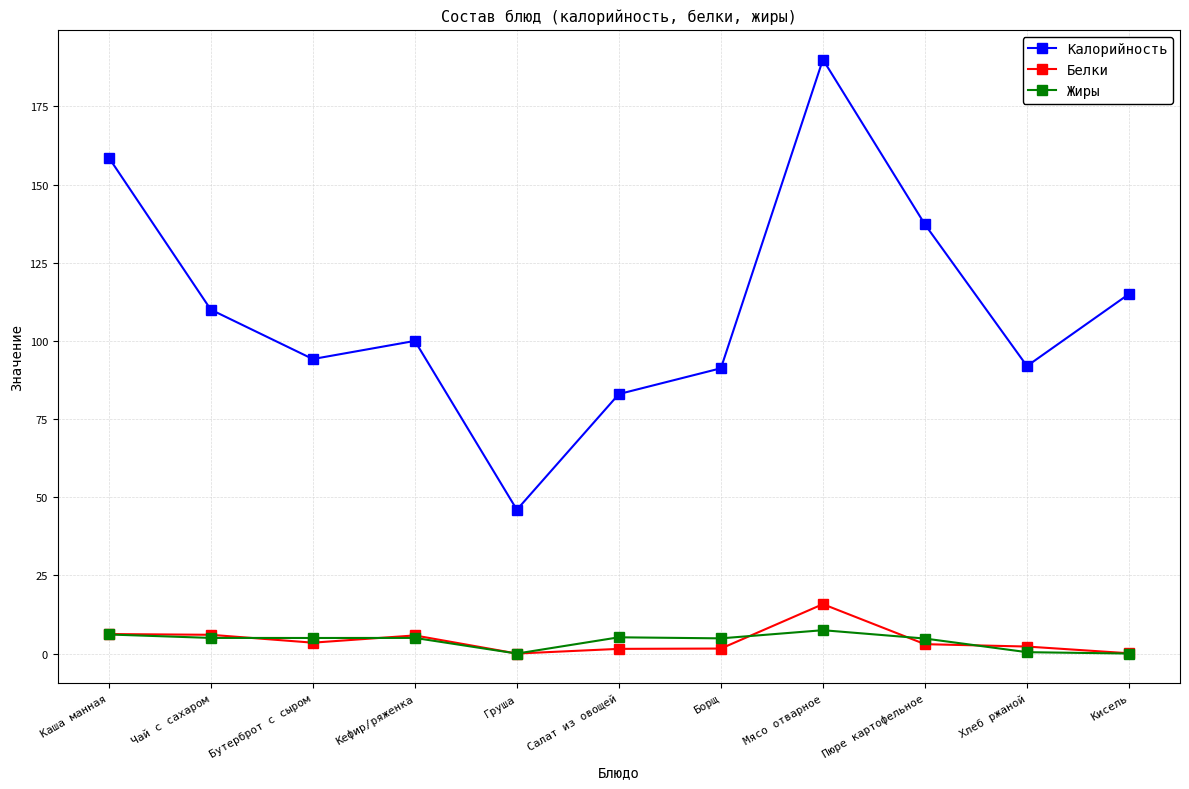

True or false: Калорийность and Белки cross at least once.

False